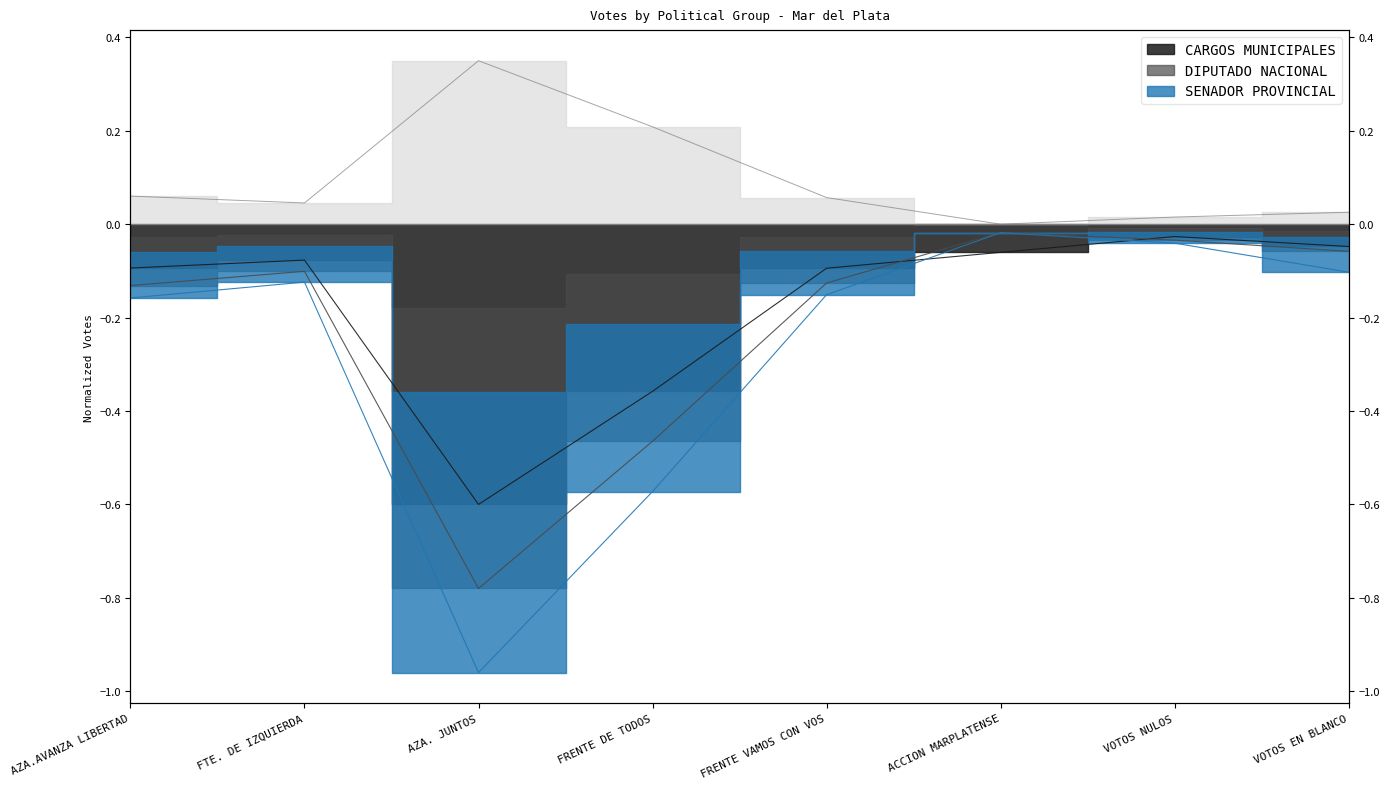

Does the chart display data point markers on the line(s)?

No